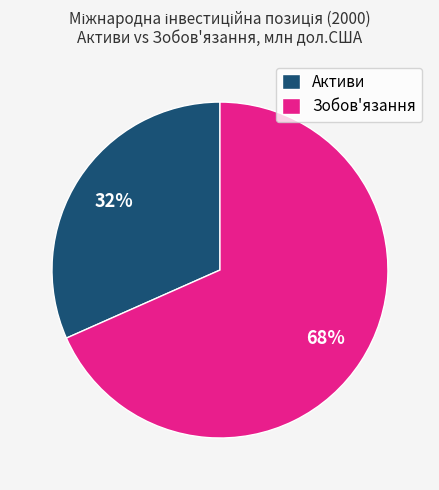

The Активи slice represents 17% of the pie. True or false?

False